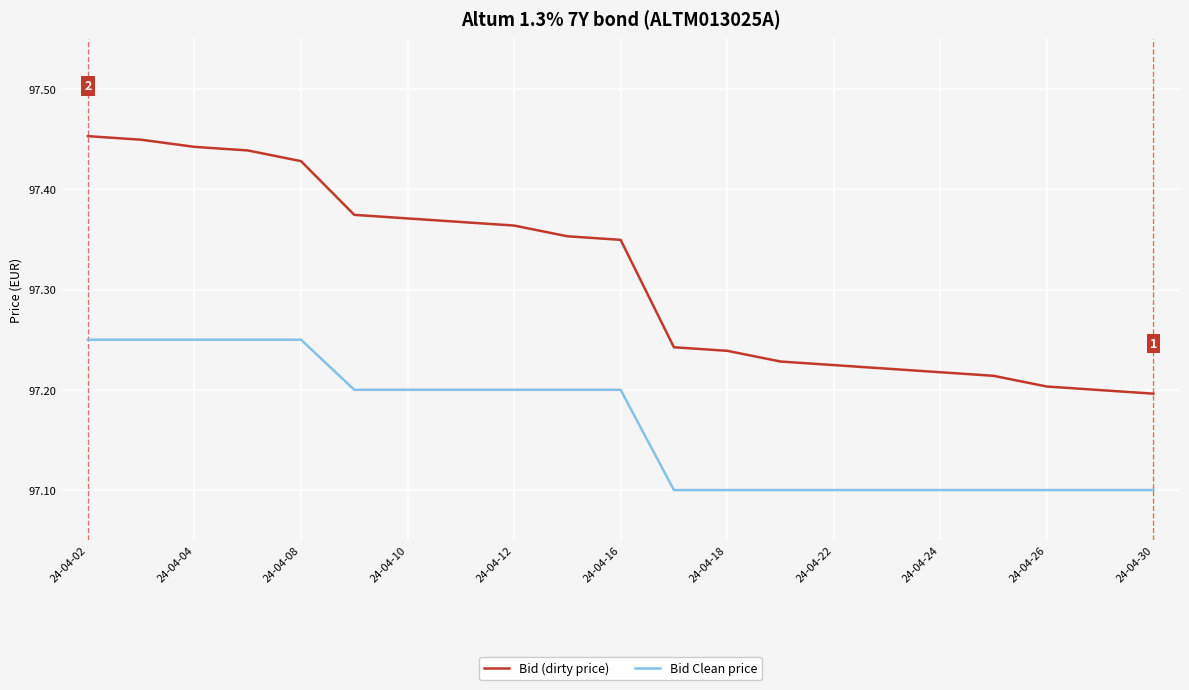

List the series in order of their overall mean, lowest first.

Bid Clean price, Bid (dirty price)